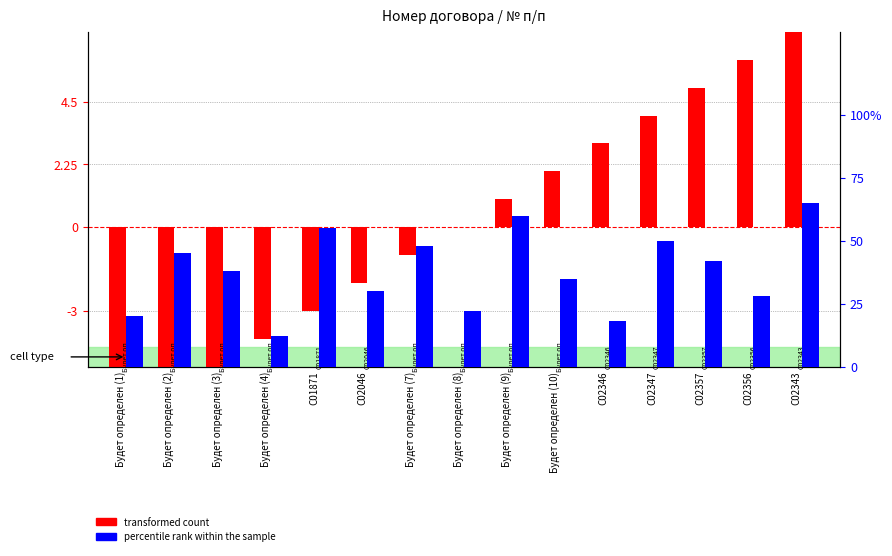

How many bars are there in each group?

2